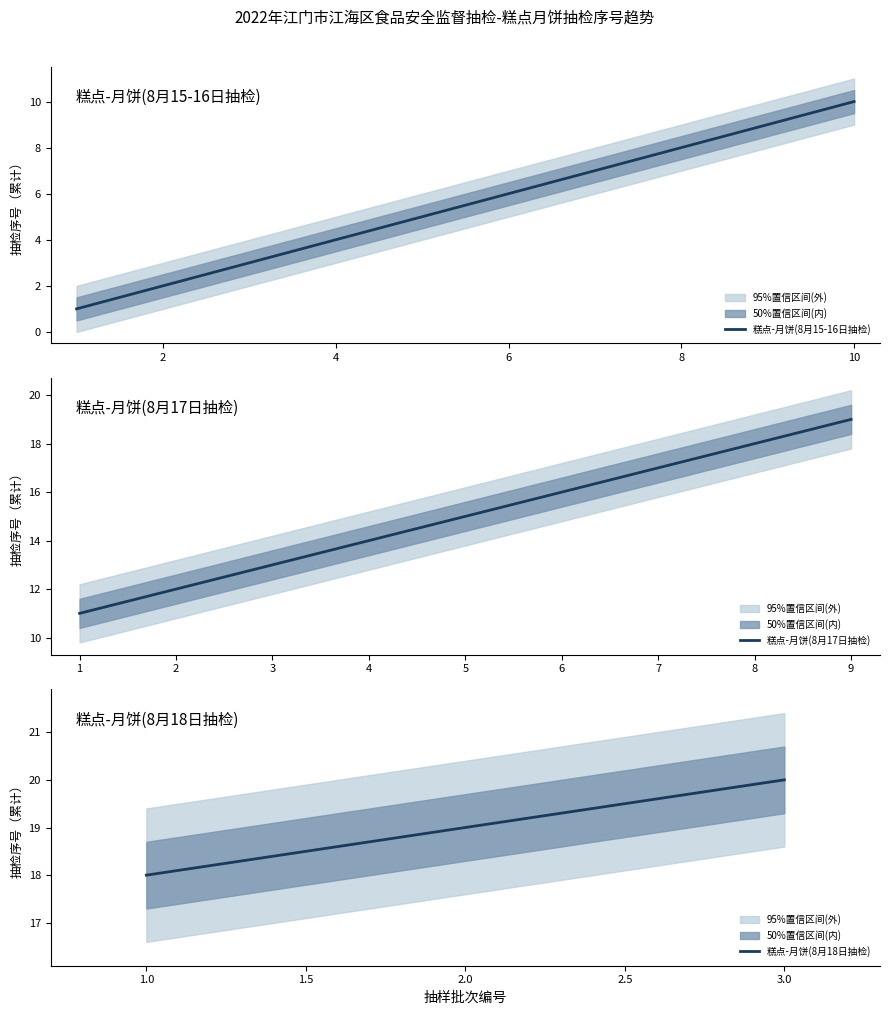

True or false: 糕点-月饼(8月15-16日抽检) has a value of 8 at 6.

False